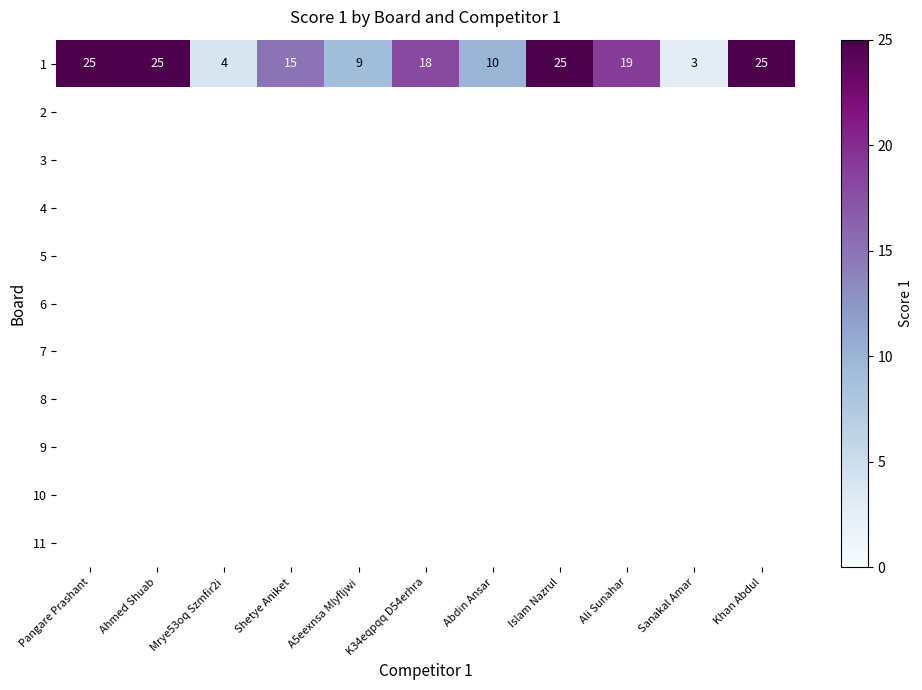

How many data points does each series have?

11